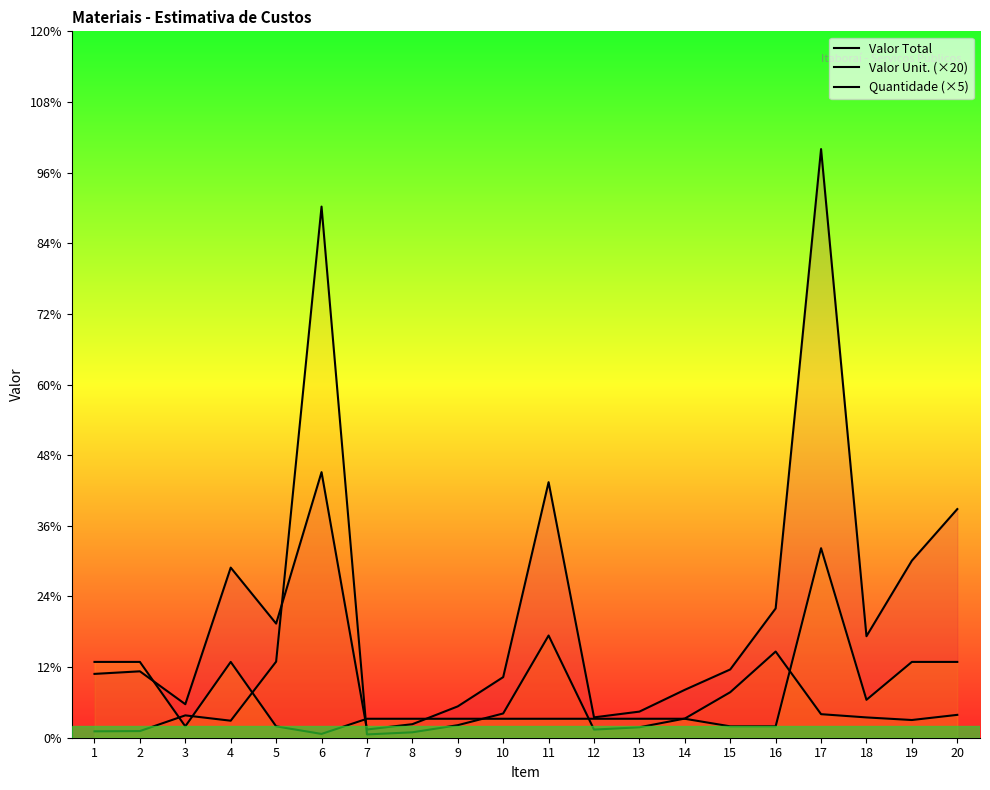

Count the number of categories in the chart.

20